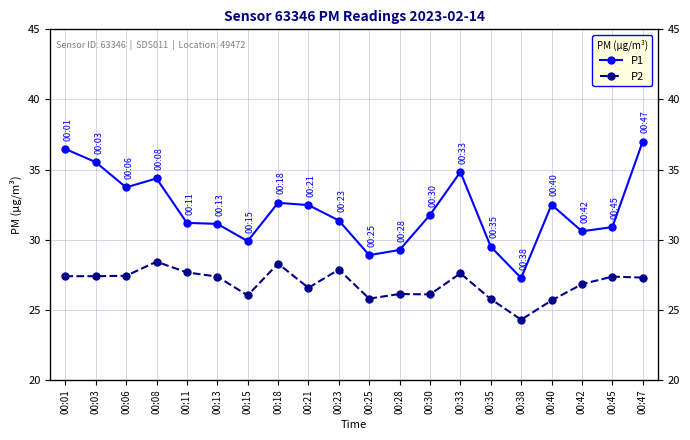

How many values in the P2 series exceed 27?

11